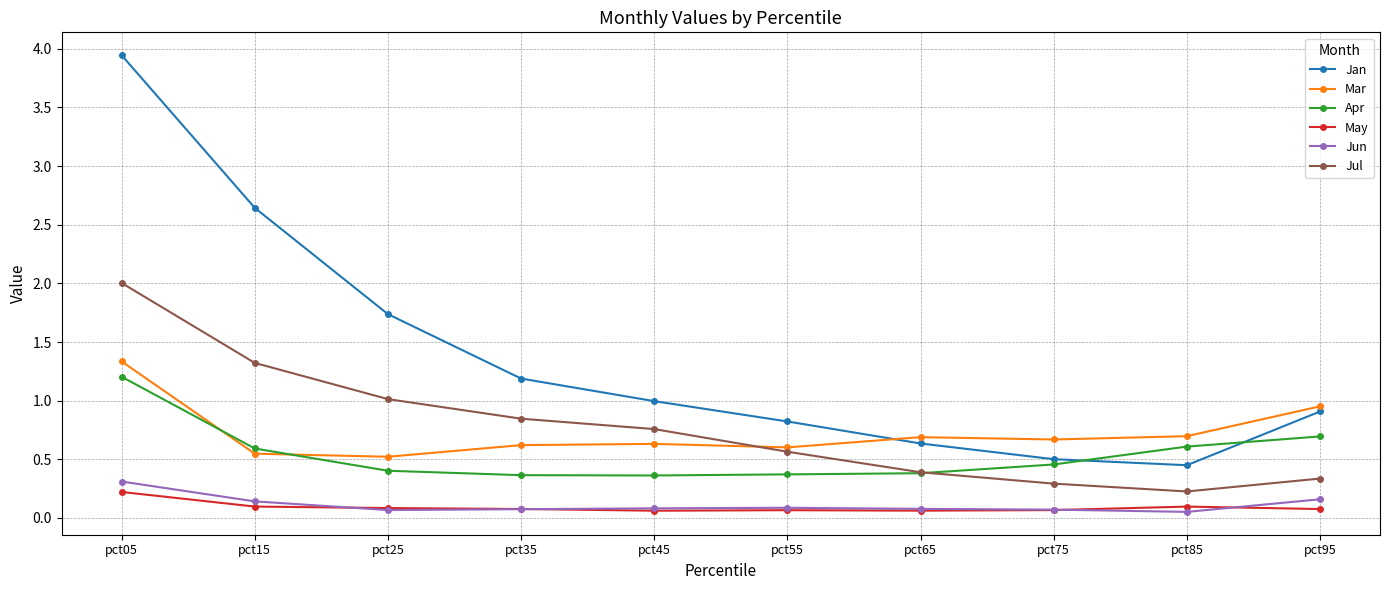

What is the total value across all series at pct55?

2.5